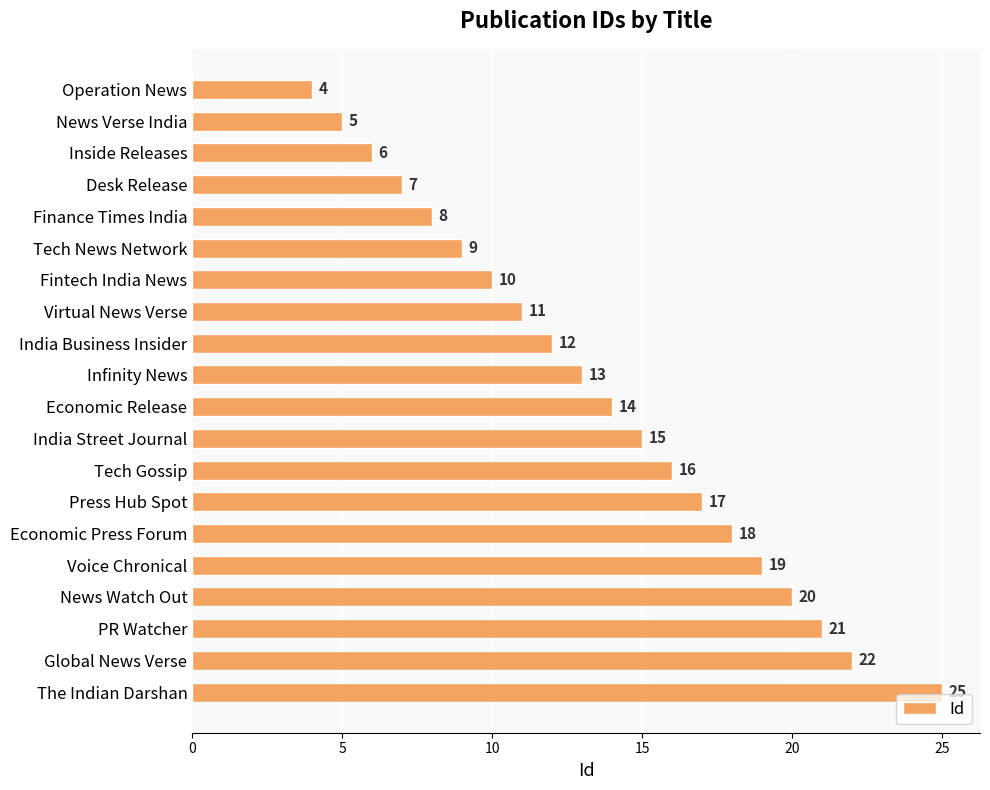

Rank the categories by value from highest to lowest.

The Indian Darshan, Global News Verse, PR Watcher, News Watch Out, Voice Chronical, Economic Press Forum, Press Hub Spot, Tech Gossip, India Street Journal, Economic Release, Infinity News, India Business Insider, Virtual News Verse, Fintech India News, Tech News Network, Finance Times India, Desk Release, Inside Releases, News Verse India, Operation News